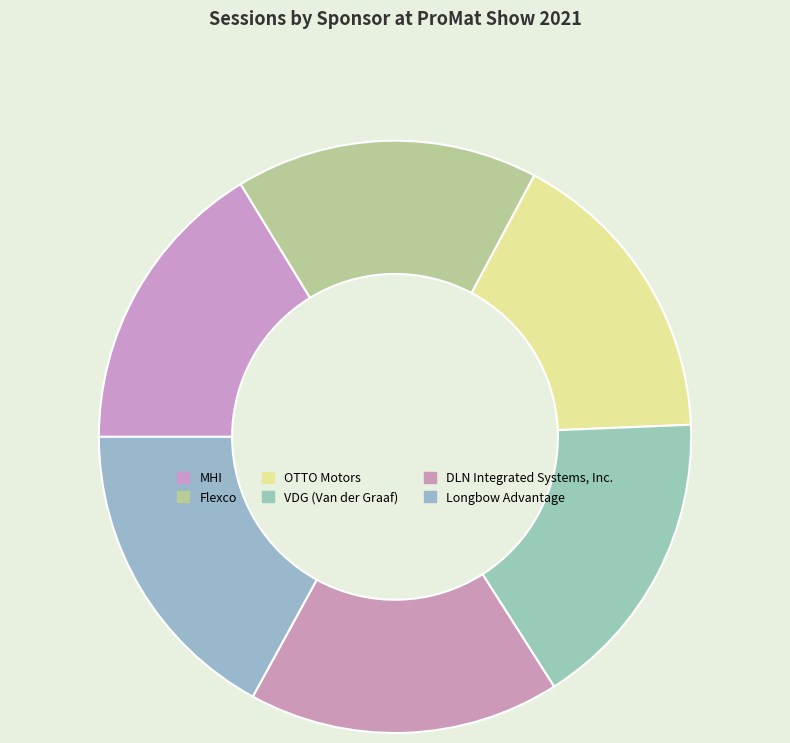

The Longbow Advantage slice represents 3% of the pie. True or false?

False